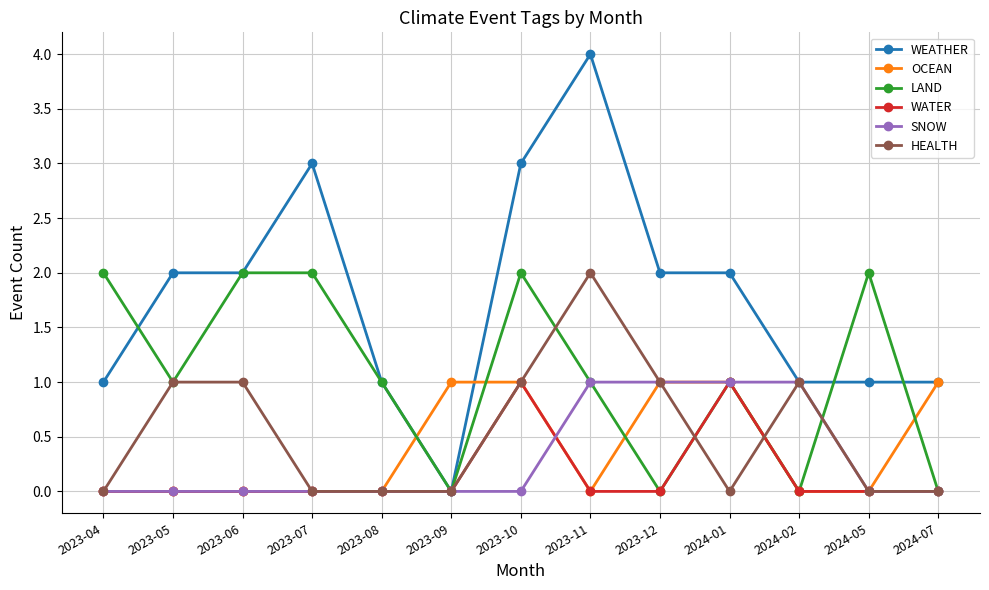

Reading left to right, extract all data points from this chart.

WEATHER: 2023-04=1	2023-05=2	2023-06=2	2023-07=3	2023-08=1	2023-09=0	2023-10=3	2023-11=4	2023-12=2	2024-01=2	2024-02=1	2024-05=1	2024-07=1
OCEAN: 2023-04=0	2023-05=0	2023-06=0	2023-07=0	2023-08=0	2023-09=1	2023-10=1	2023-11=0	2023-12=1	2024-01=1	2024-02=0	2024-05=0	2024-07=1
LAND: 2023-04=2	2023-05=1	2023-06=2	2023-07=2	2023-08=1	2023-09=0	2023-10=2	2023-11=1	2023-12=0	2024-01=1	2024-02=0	2024-05=2	2024-07=0
WATER: 2023-04=0	2023-05=0	2023-06=0	2023-07=0	2023-08=0	2023-09=0	2023-10=1	2023-11=0	2023-12=0	2024-01=1	2024-02=0	2024-05=0	2024-07=0
SNOW: 2023-04=0	2023-05=0	2023-06=0	2023-07=0	2023-08=0	2023-09=0	2023-10=0	2023-11=1	2023-12=1	2024-01=1	2024-02=1	2024-05=0	2024-07=0
HEALTH: 2023-04=0	2023-05=1	2023-06=1	2023-07=0	2023-08=0	2023-09=0	2023-10=1	2023-11=2	2023-12=1	2024-01=0	2024-02=1	2024-05=0	2024-07=0